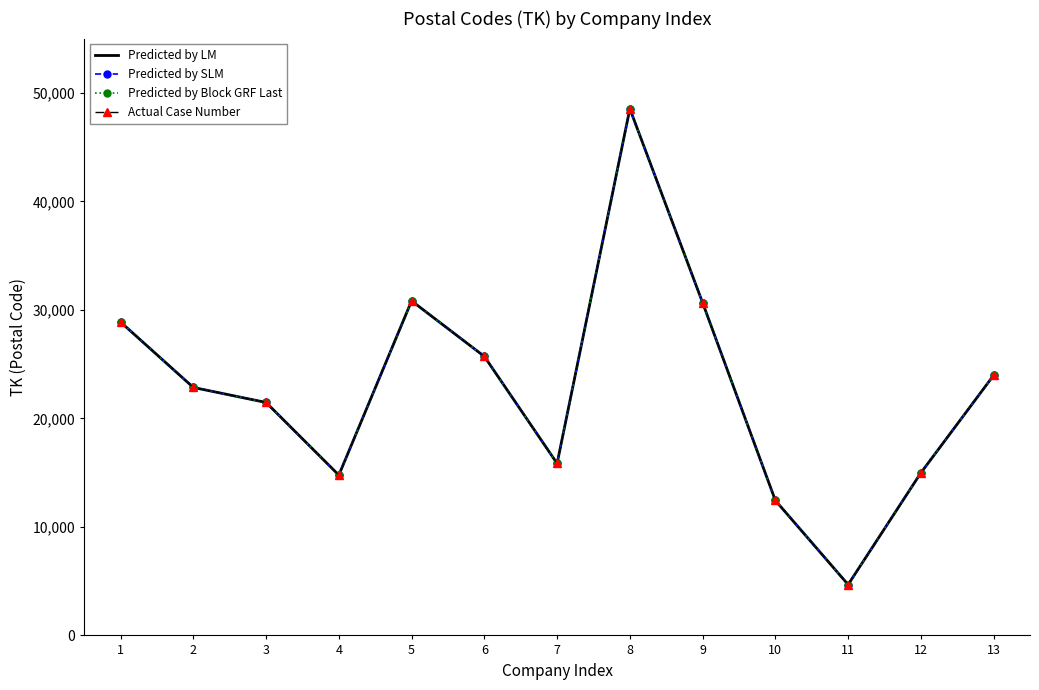

How many lines are shown in the chart?

4